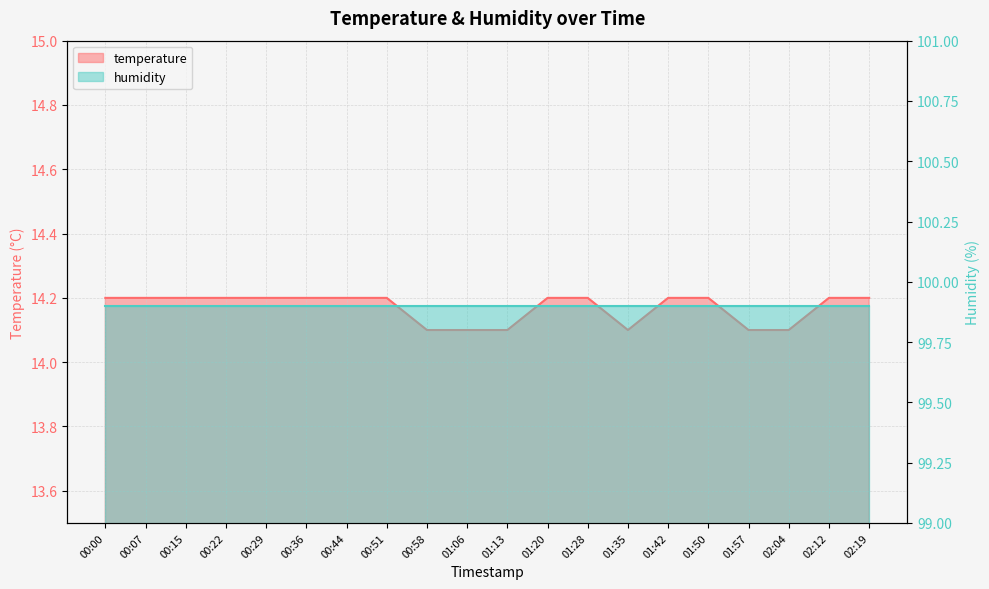

At which category does the data reach its first local valley?

01:35